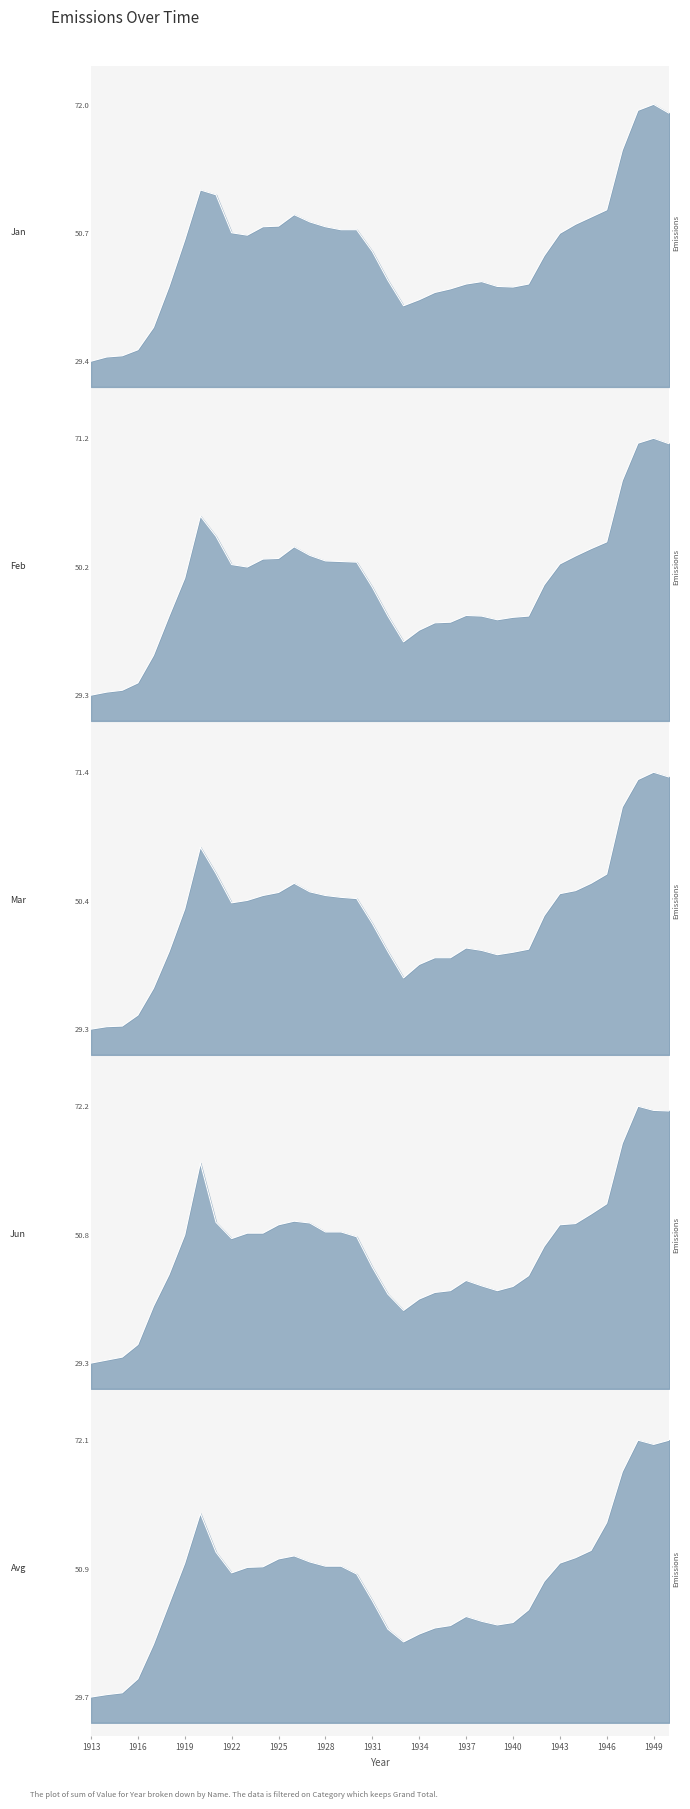

List the labels in order of Mar value, largest first.

1949, 1950, 1948, 1947, 1920, 1921, 1946, 1926, 1945, 1944, 1927, 1925, 1943, 1924, 1928, 1929, 1930, 1923, 1922, 1919, 1942, 1931, 1937, 1941, 1938, 1918, 1932, 1940, 1939, 1935, 1936, 1934, 1933, 1917, 1916, 1915, 1914, 1913